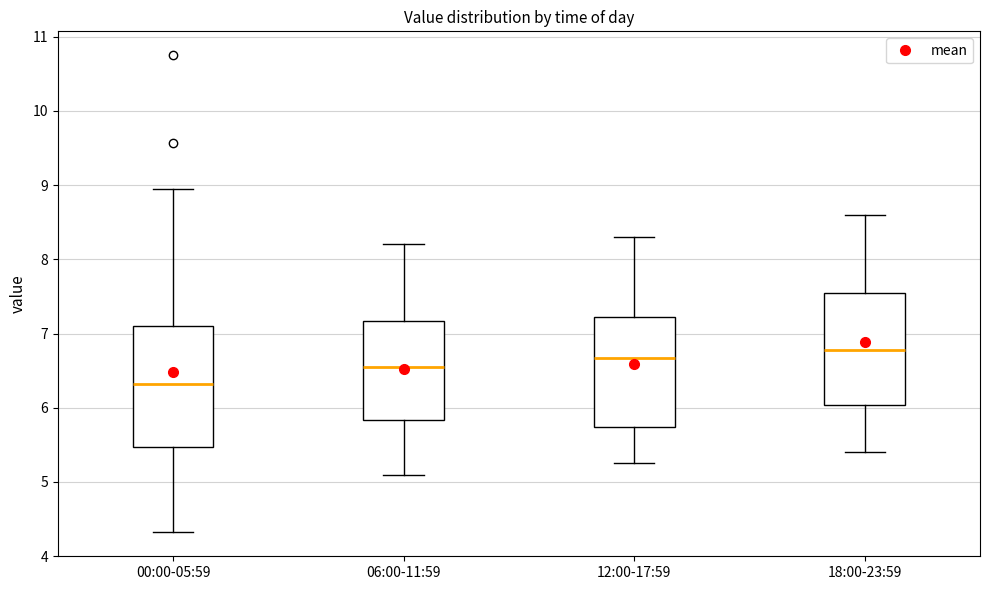

Reading left to right, read every box against the y-axis: the position of its median line, the range the box covers, and the ends of its whiskers. The values are not printed on the chart, so give them approximately, as read against the axis.

00:00-05:59: median 6.3, box 5.5 to 7.1, whiskers 4.3 to 9.0
06:00-11:59: median 6.6, box 5.8 to 7.2, whiskers 5.1 to 8.2
12:00-17:59: median 6.7, box 5.7 to 7.2, whiskers 5.3 to 8.3
18:00-23:59: median 6.8, box 6.0 to 7.6, whiskers 5.4 to 8.6